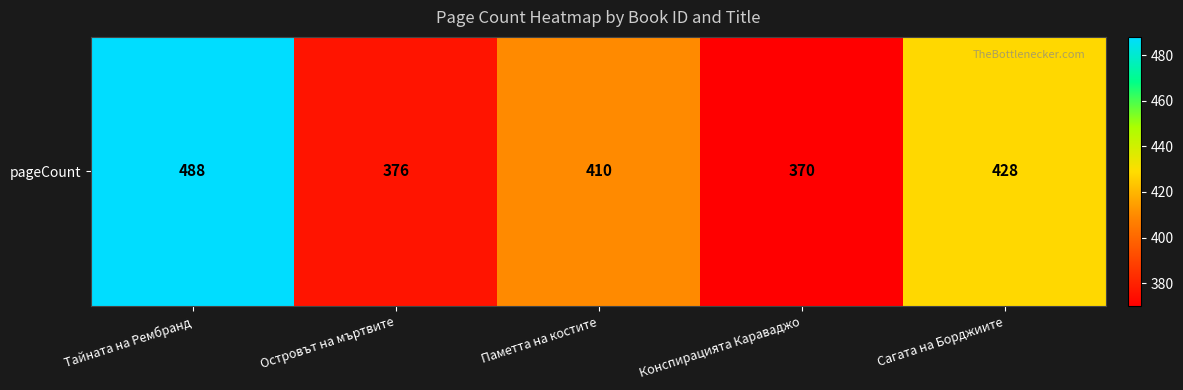

How many data points does each series have?

5